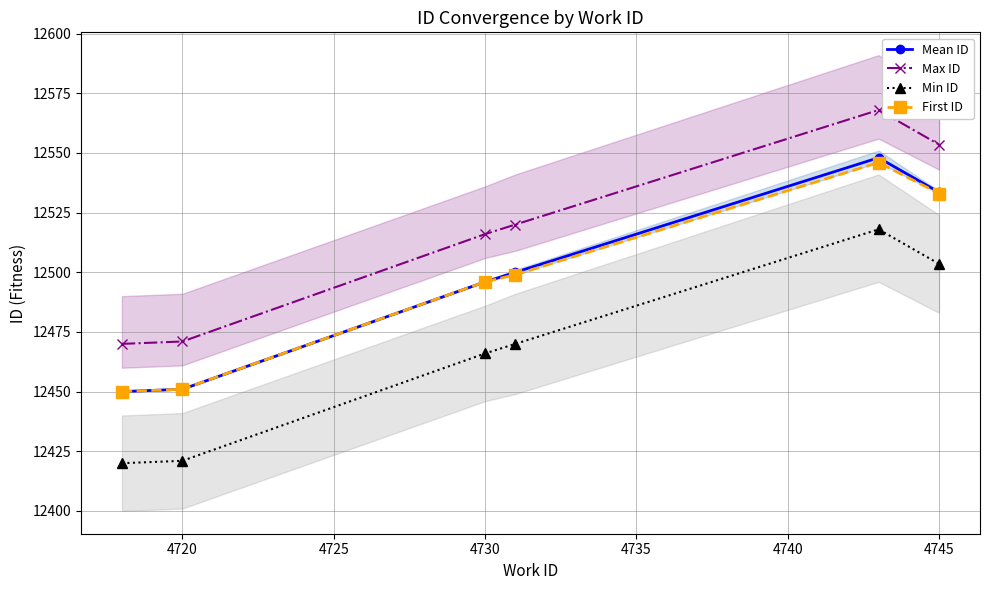

What is the highest value of the Mean ID series?

12548.0